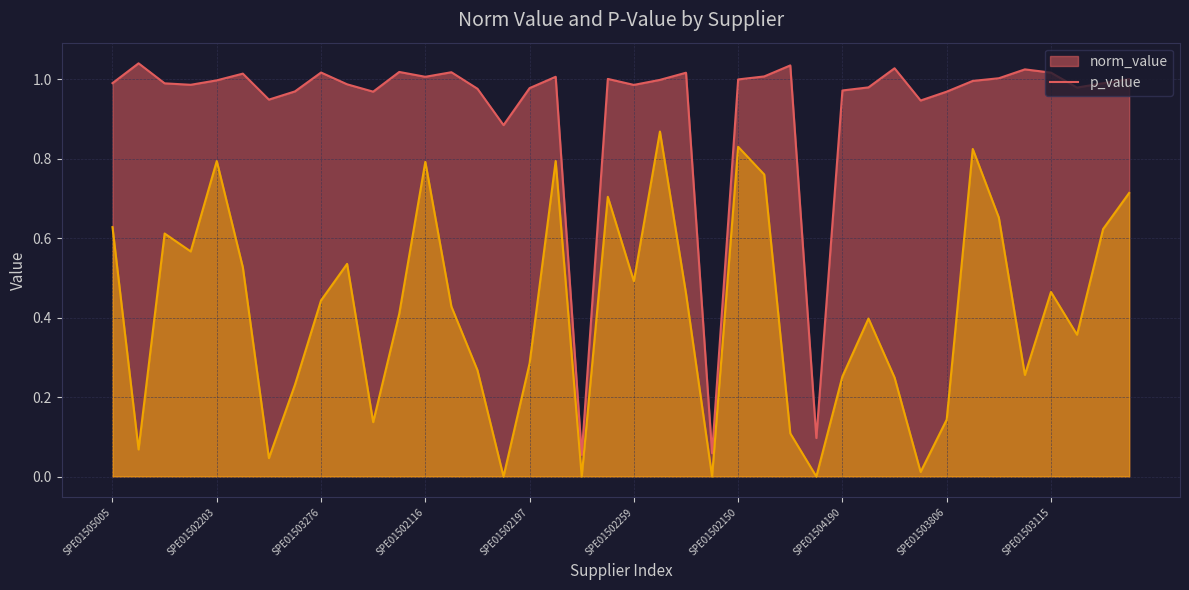

What is the difference between the maximum and minimum values in the p_value series?

0.9